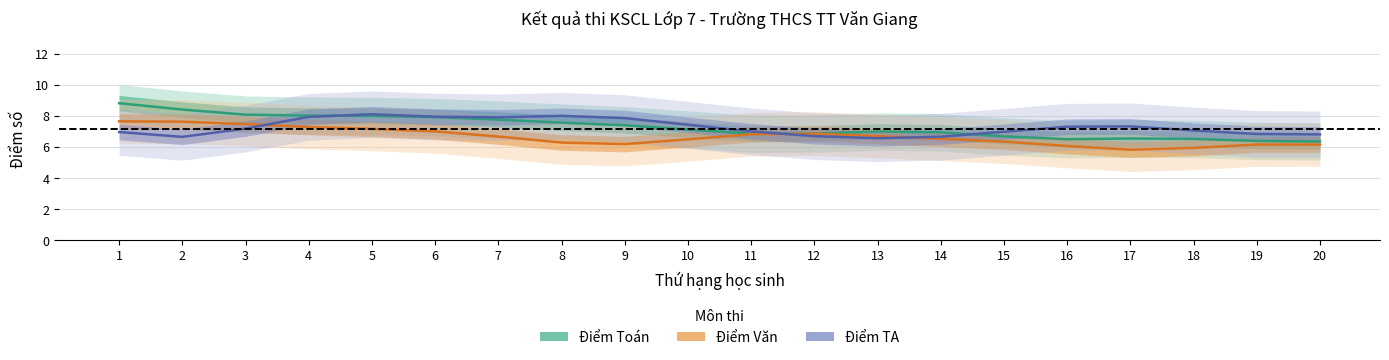

List the labels in order of Điểm TA value, smallest first.

13, 2, 14, 12, 20, 19, 1, 15, 11, 18, 3, 16, 17, 10, 9, 7, 4, 6, 8, 5